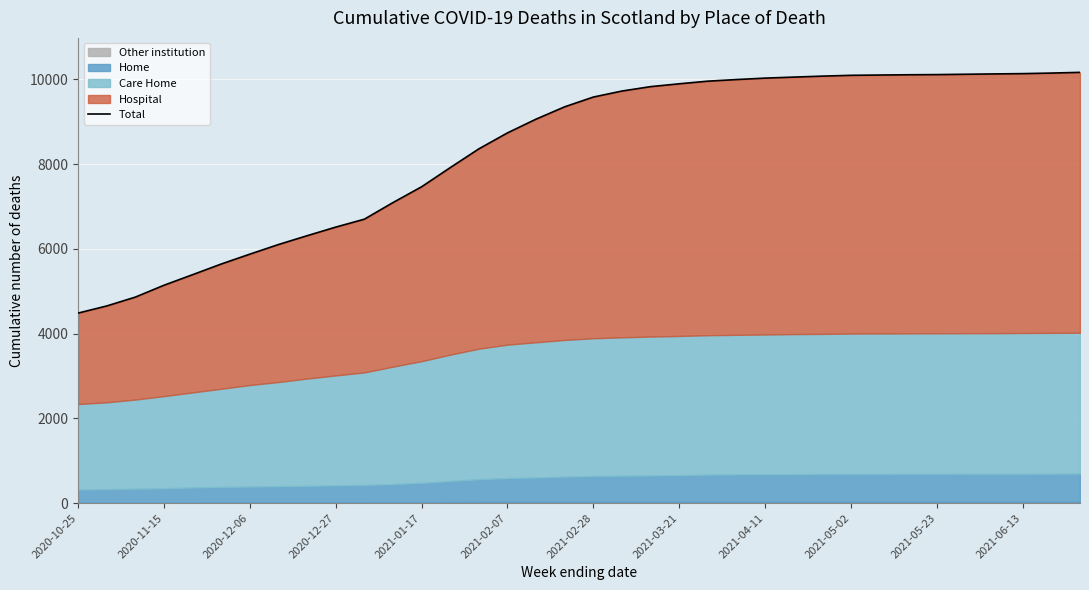

What is the sum of the values at 34 and 20?

19982